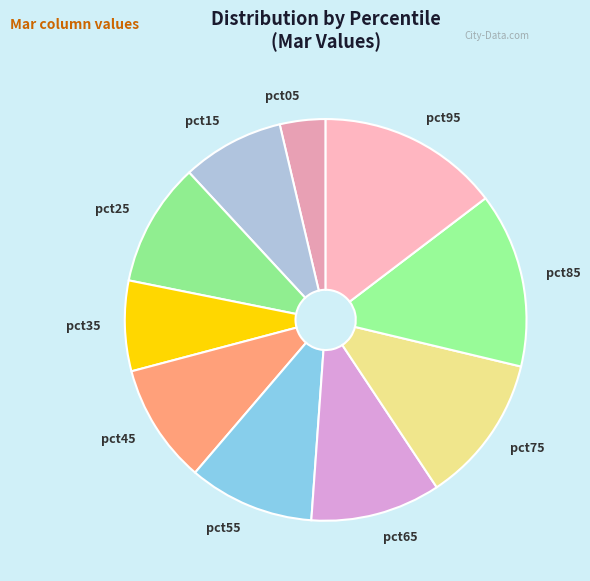

Count the number of slices in the pie.

10